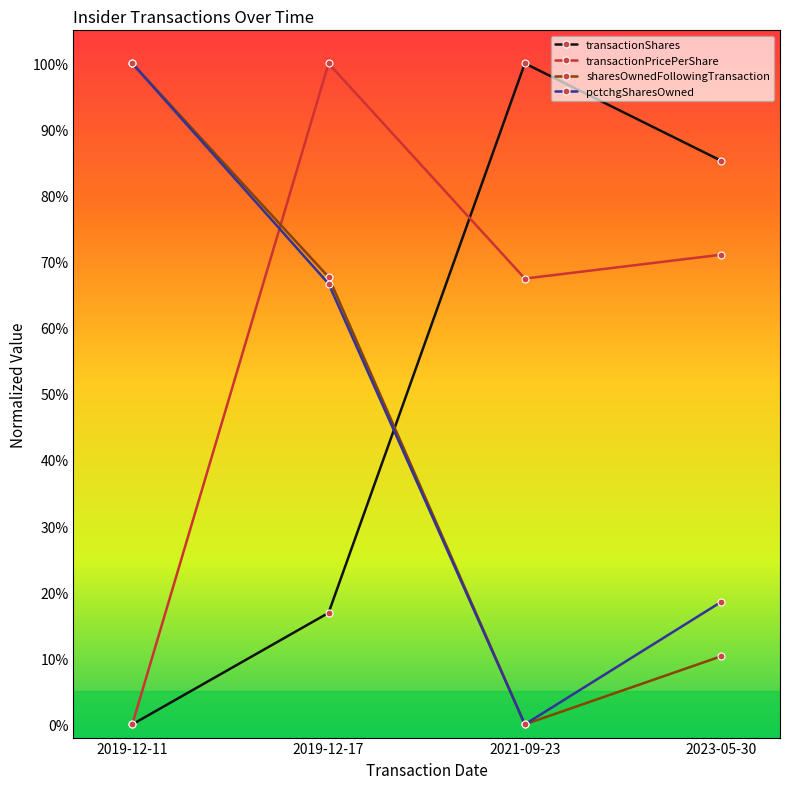

True or false: transactionPricePerShare has more than 2 points higher than both neighbors.

False